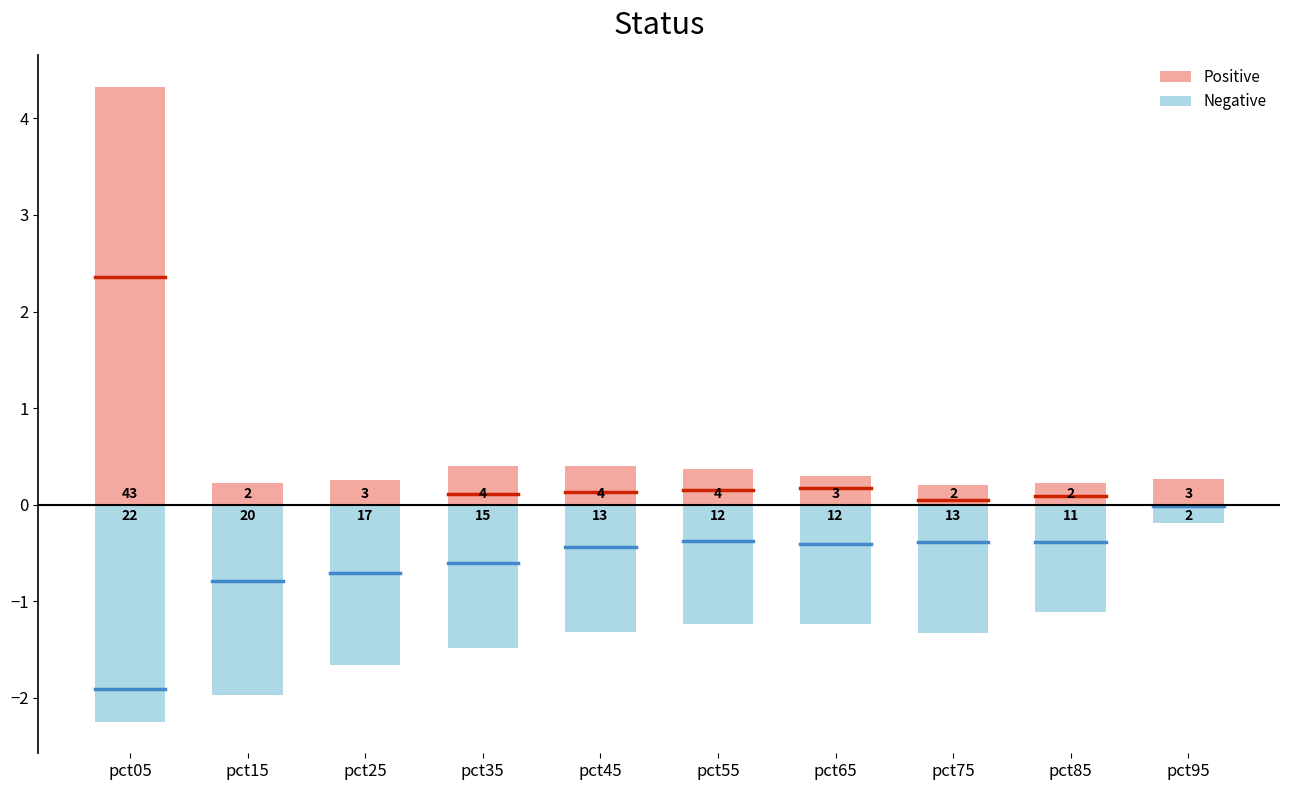

True or false: Positive has a value of 0.2 at pct85.

True